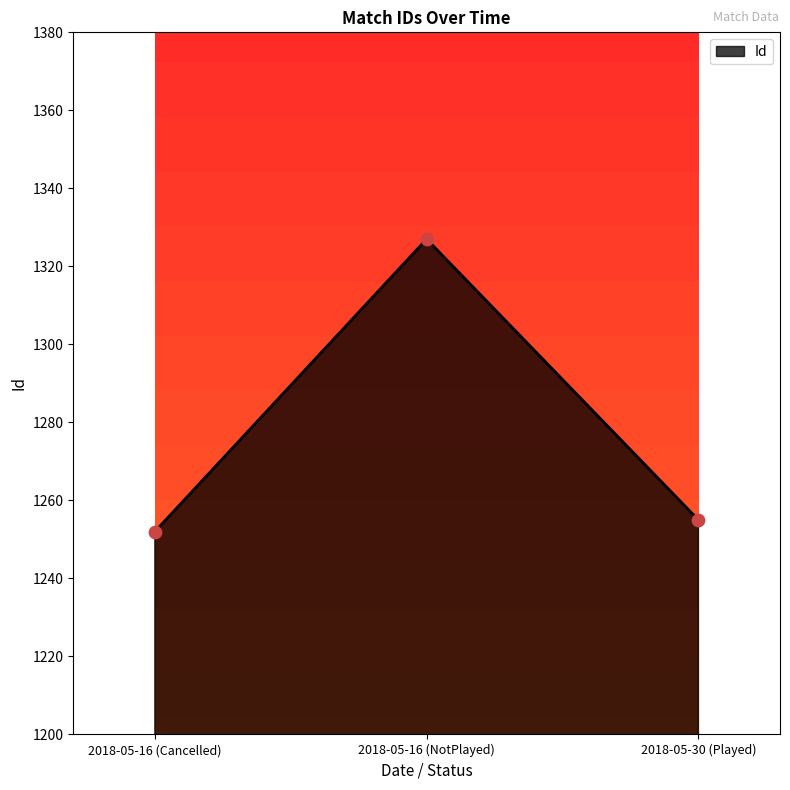

Approximately how many times larger is the value at 2018-05-16 (NotPlayed) compared to 2018-05-16 (Cancelled)?

1.1